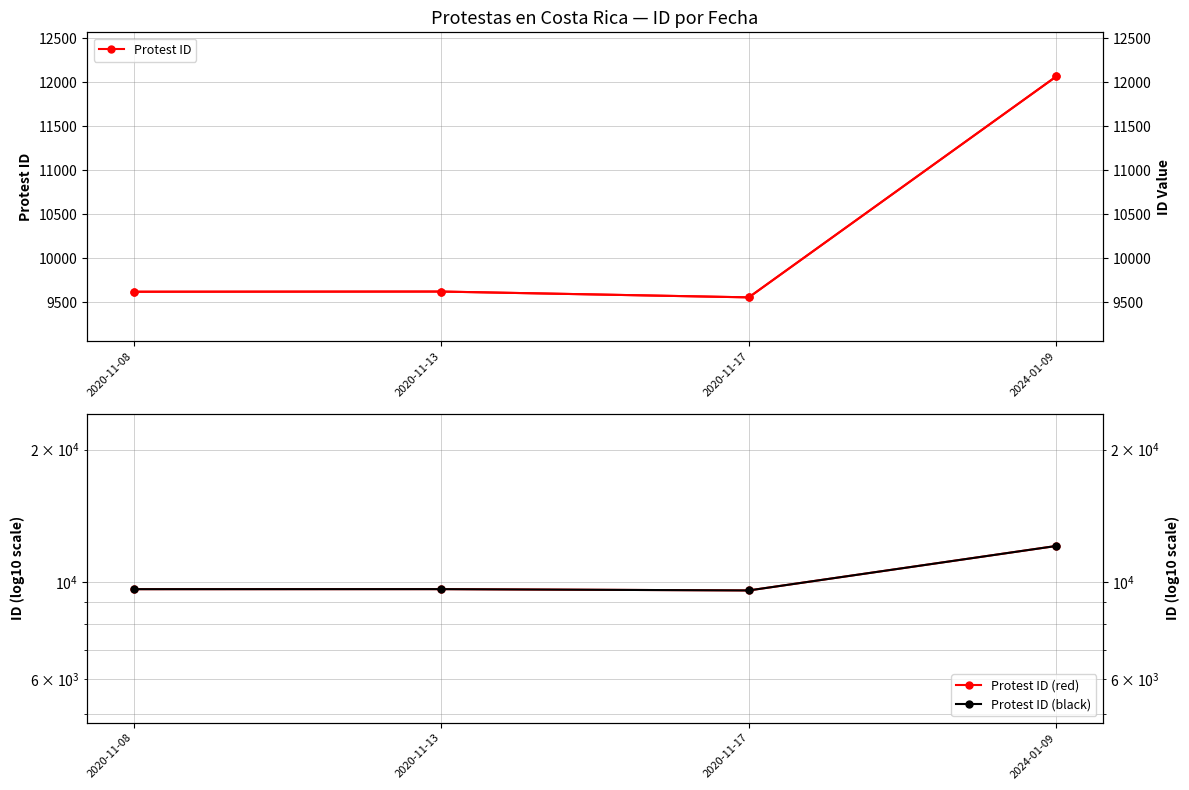

At which category does Protest ID (right) reach its first local peak?

2020-11-13